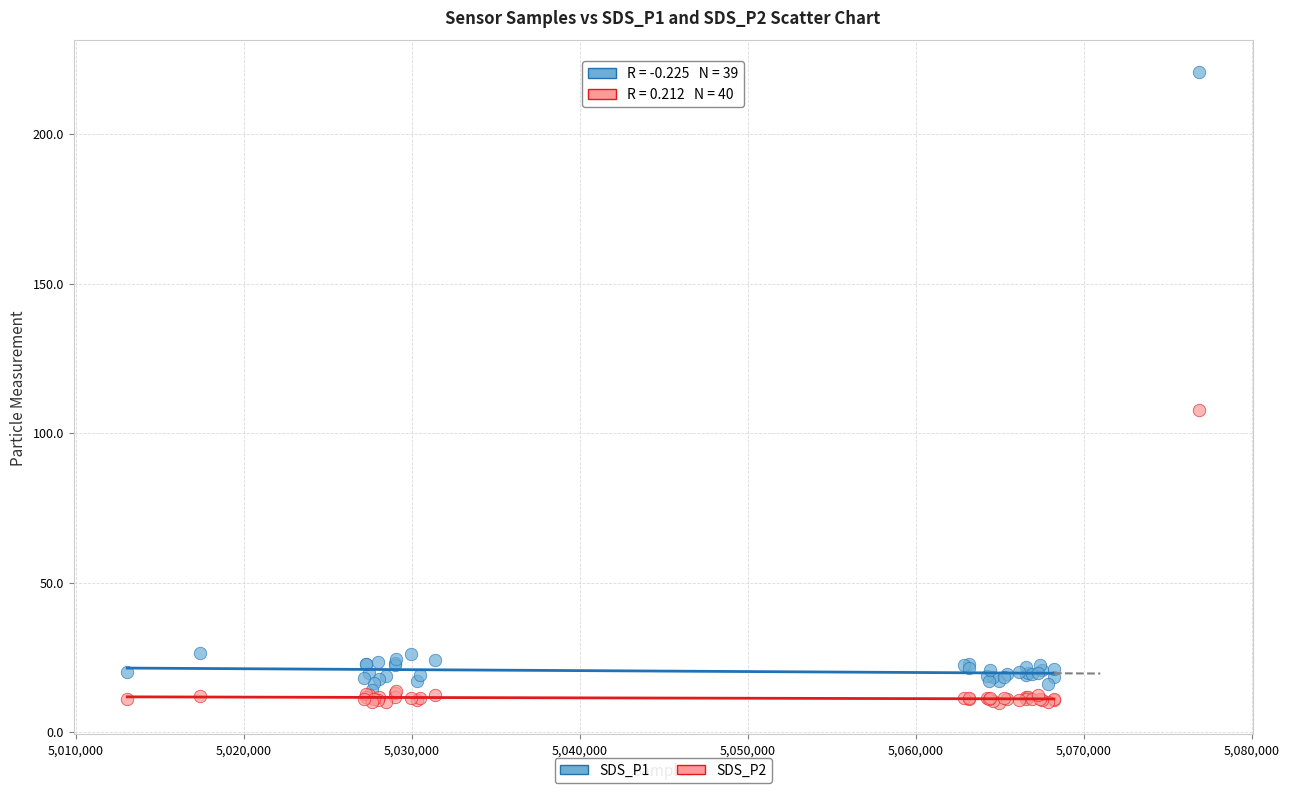

Across all series, what Y value is closest to 115?

107.6